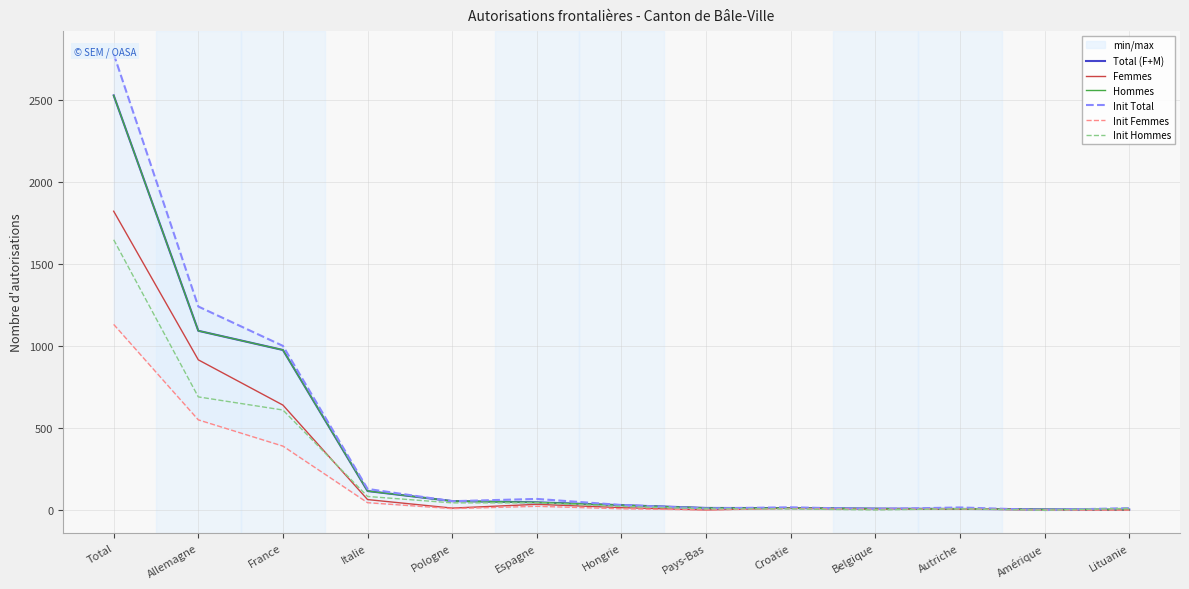

Is the value of Init Total at Hongrie greater than the value of Femmes at Italie?

No